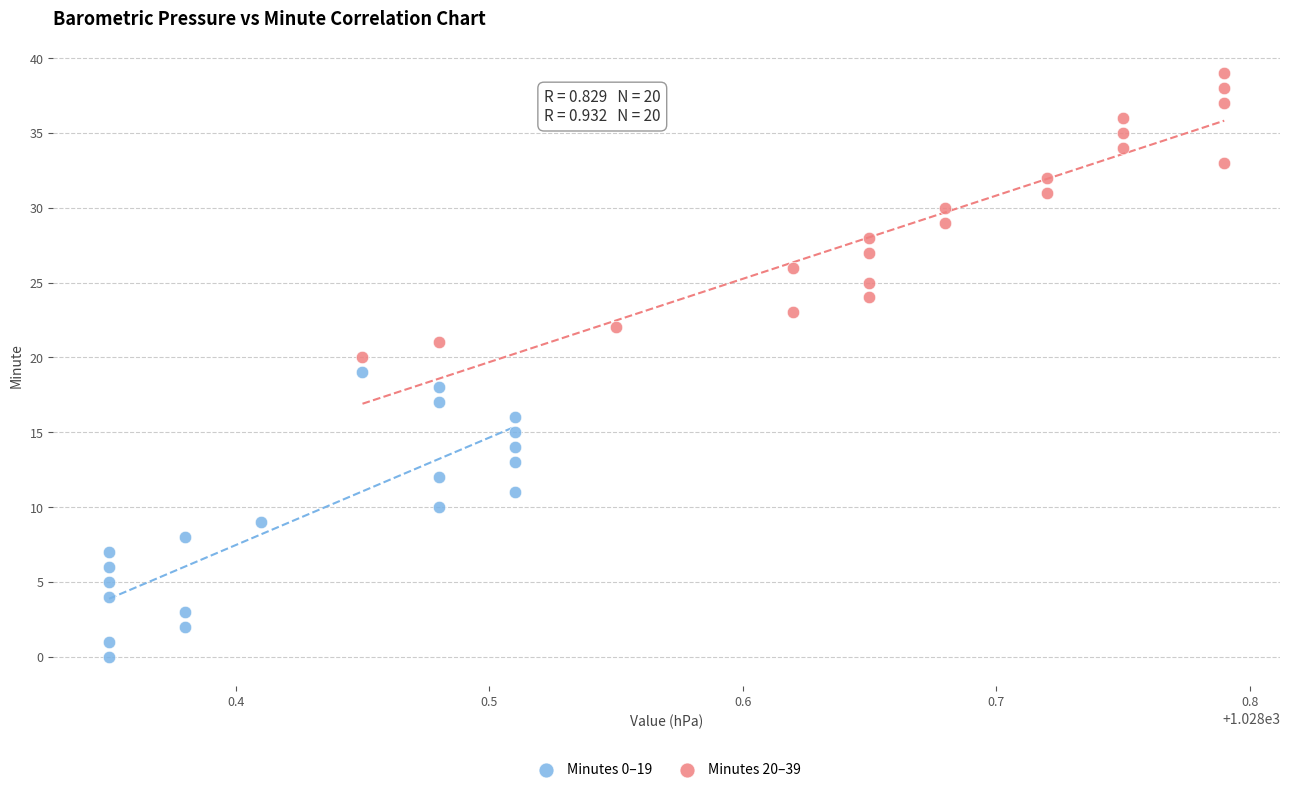

Which series reaches the minimum Y coordinate?

Minutes 0–19